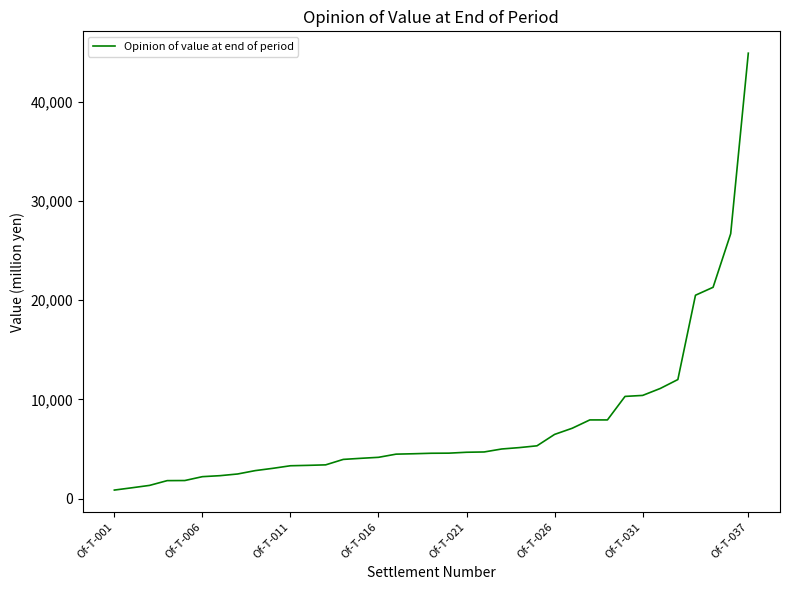

Is this an area chart (filled region under the line)?

No